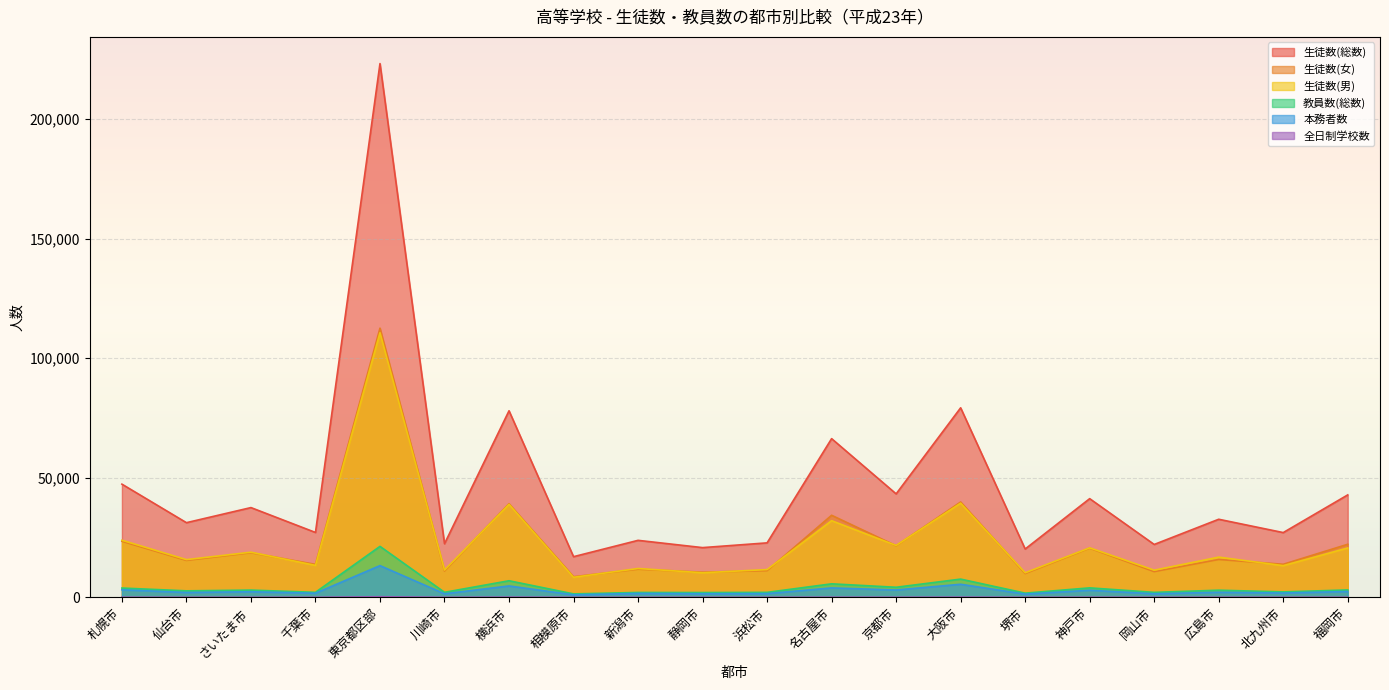

Is the value of 生徒数(男) at 堺市 greater than the value of 本務者数 at 横浜市?

Yes